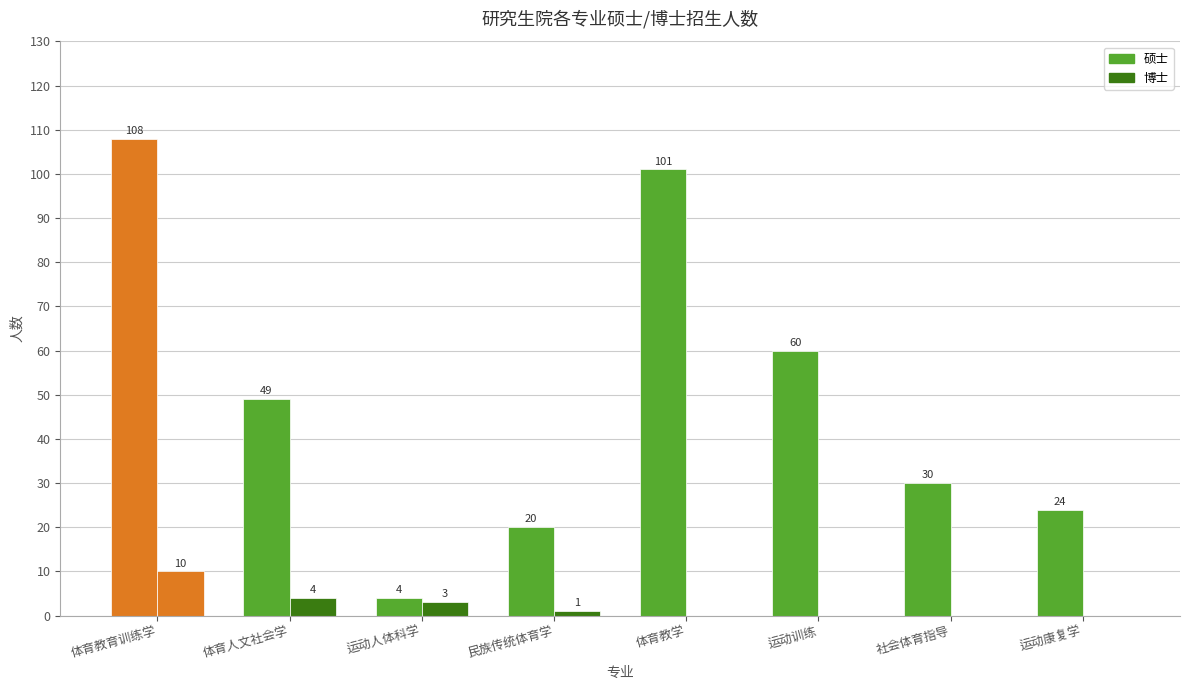

What is the difference between the 博士 values at 体育人文社会学 and 民族传统体育学?

3